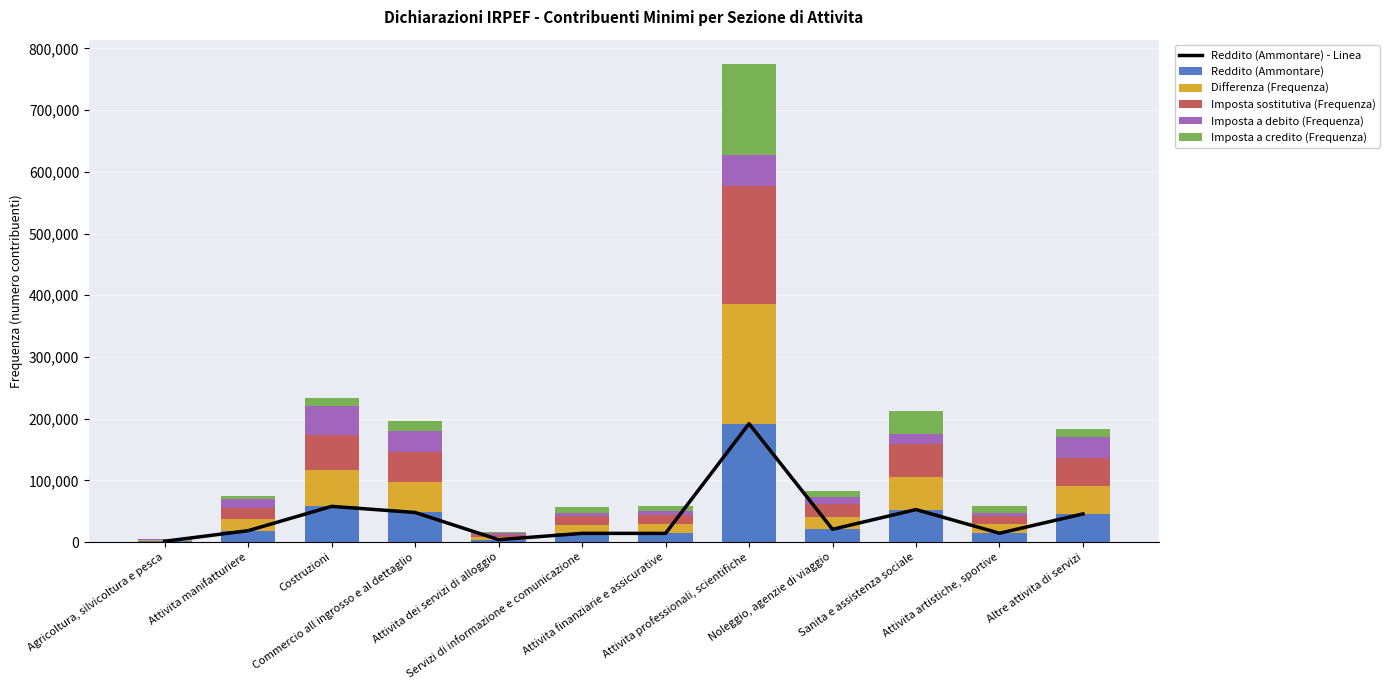

What are all the series names shown in the legend?

Reddito (Ammontare) - Linea, Reddito (Ammontare), Differenza (Frequenza), Imposta sostitutiva (Frequenza), Imposta a debito (Frequenza), Imposta a credito (Frequenza)